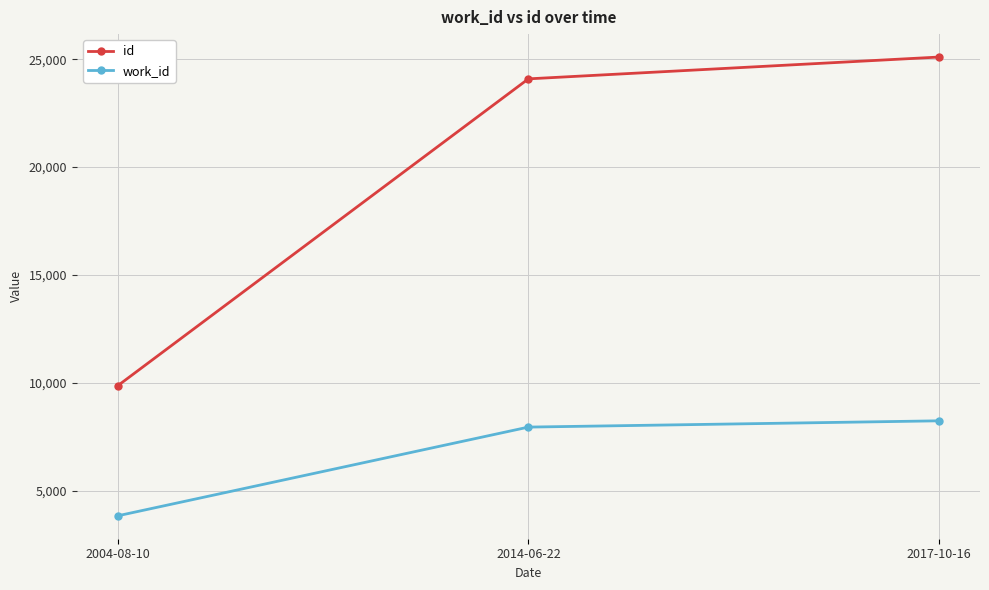

The work_id series shows 824 at 2004-08-10. True or false?

False